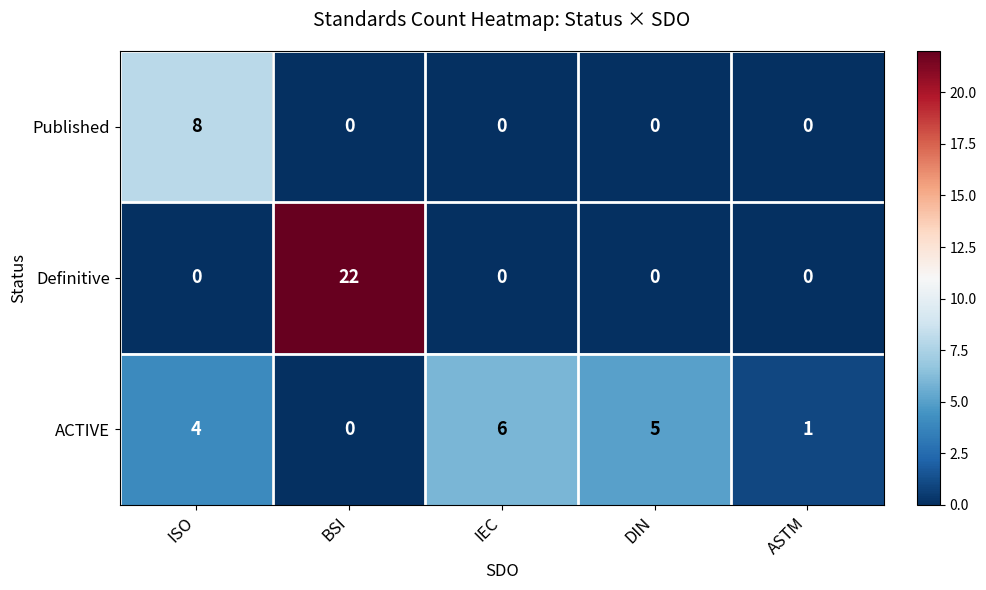

Which series changed the most between DIN and ASTM?

ACTIVE